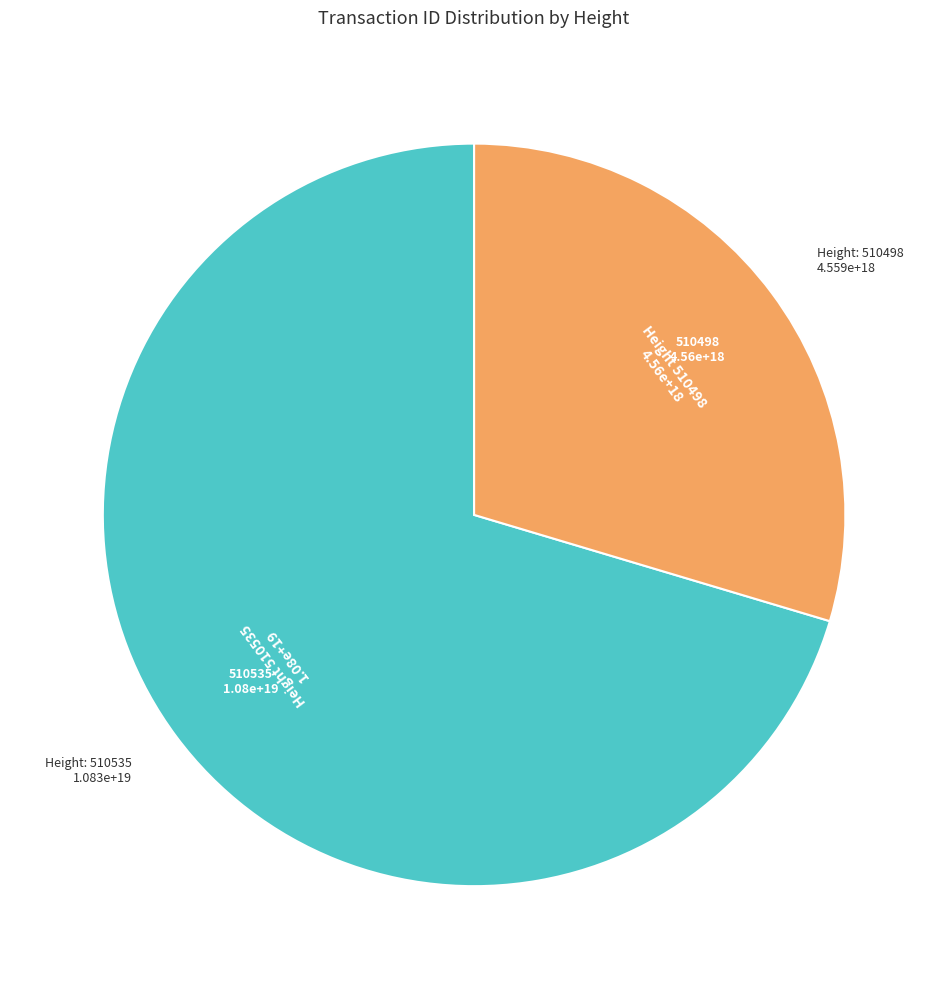

Is there a majority slice in this chart?

Yes